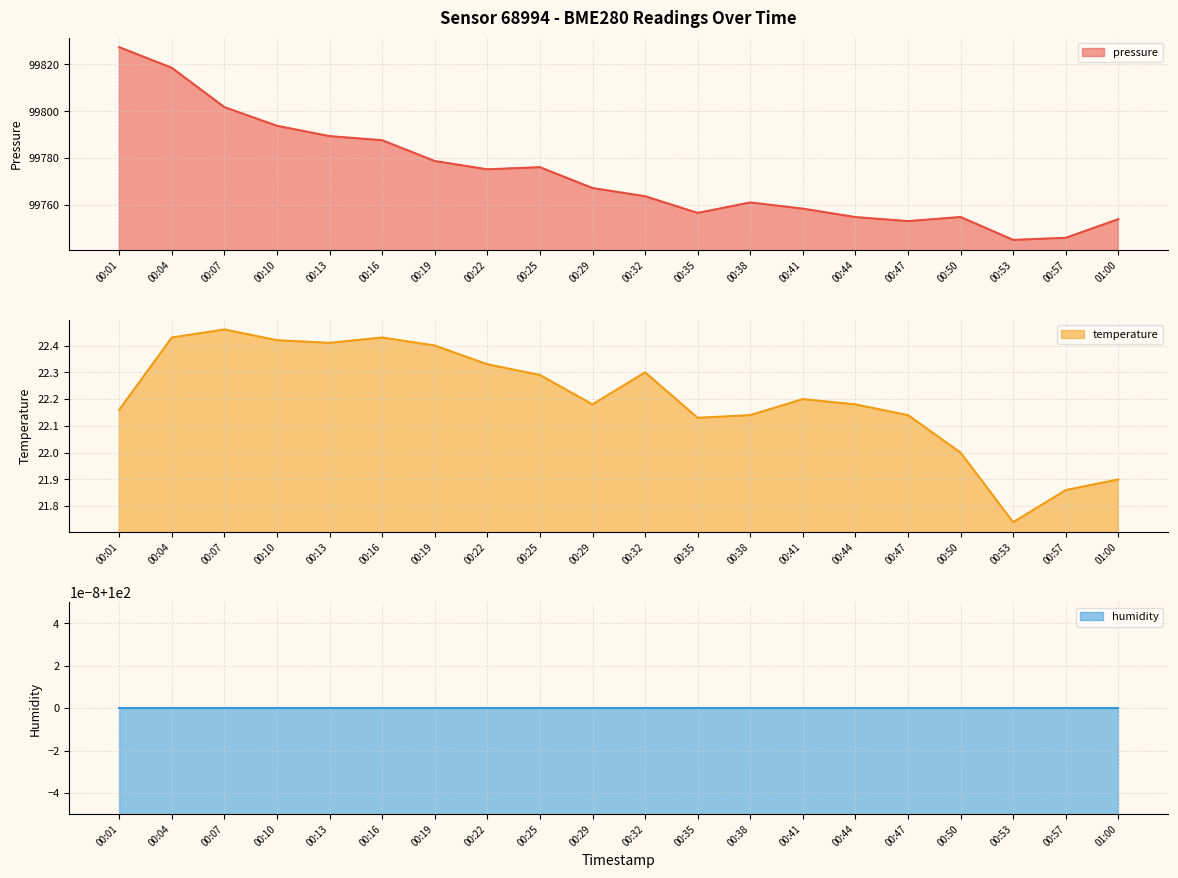

What is the label of the 15th point from the right?

00:16